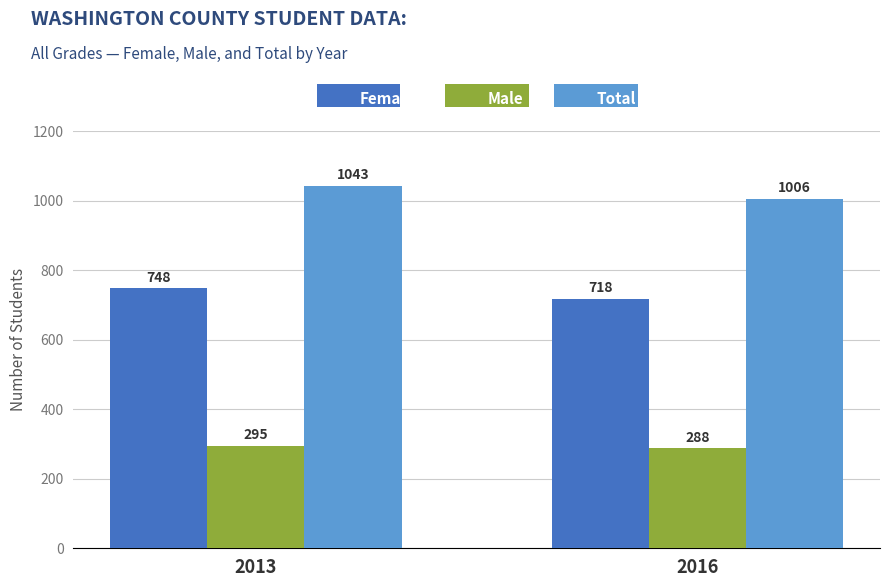

Which series has the widest spread of values?

Total